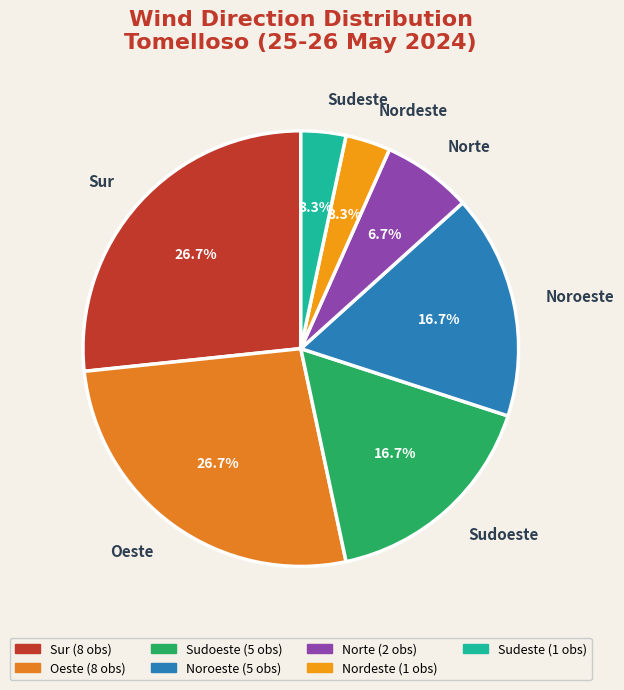

How much of the chart is everything except Sudoeste?

83.3%